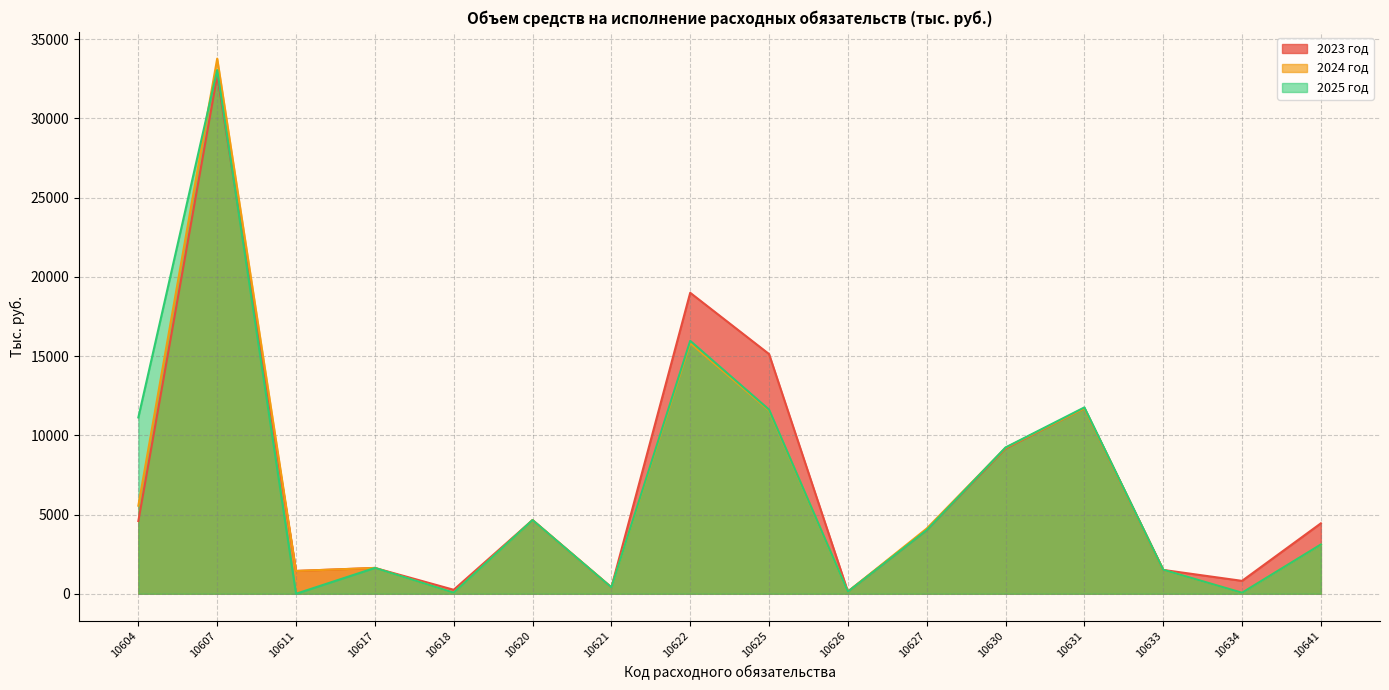

What are all the series names shown in the legend?

2023 год, 2024 год, 2025 год